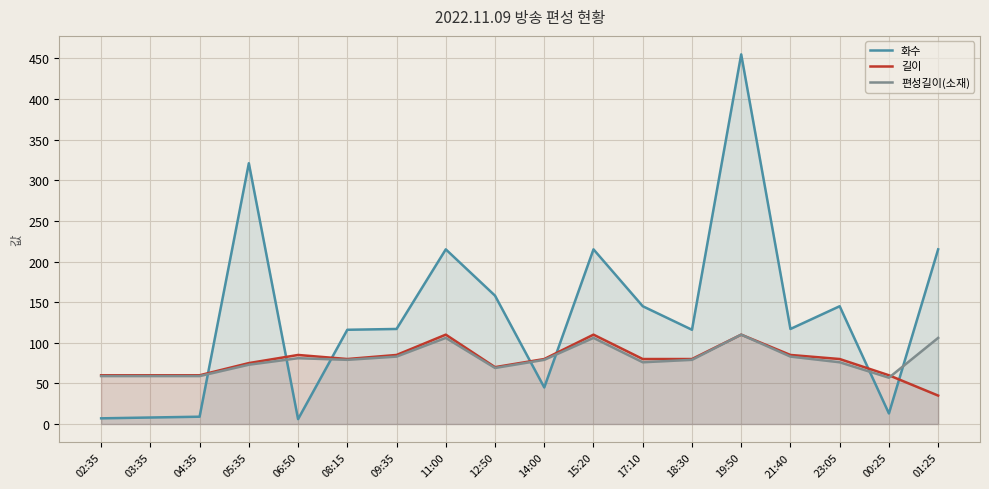

What is the sum of all 화수 values?

2423